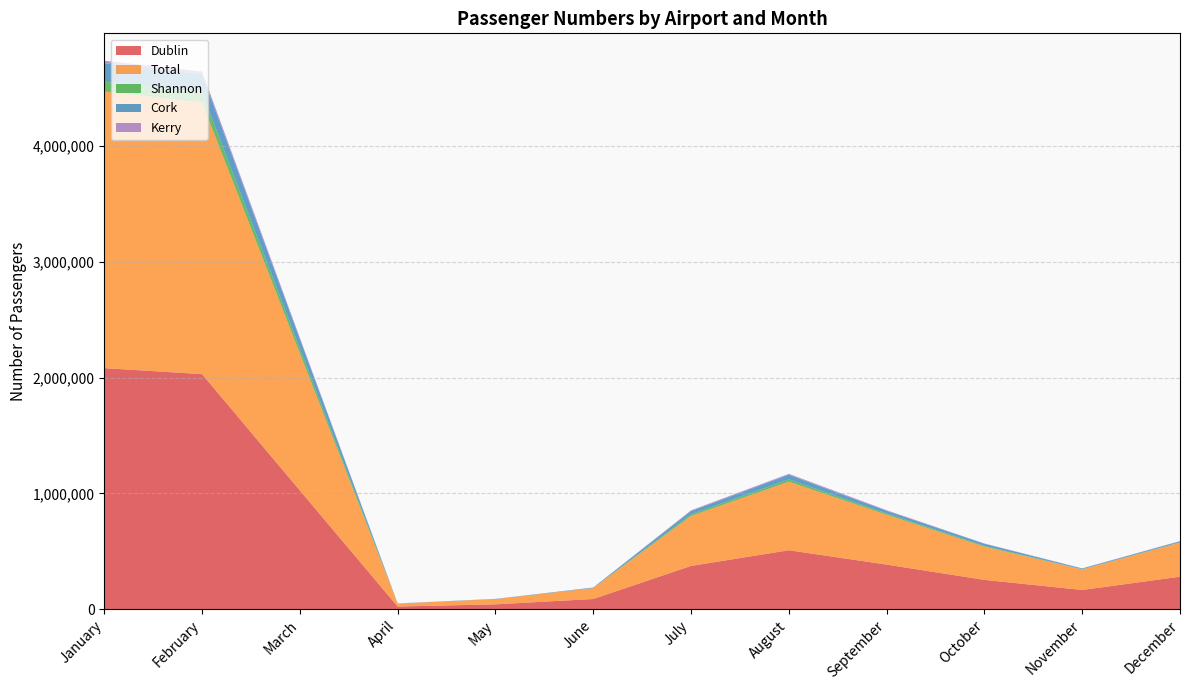

Reading left to right, list all the values displayed in this chart.

Dublin: 2082481	2030643	1026004	23951	42661	88980	374443	509910	386058	253972	166835	281302
Total: 2388377	2344526	1183574	25286	45013	94100	431281	591776	430627	286546	177451	295122
Shannon: 85974	86800	43454	85	17	18	14607	19871	11027	8011	1823	2247
Cork: 158078	159121	80188	1140	2116	4623	27631	39951	22705	16714	6108	8639
Kerry: 21572	22699	11492	110	219	479	6528	8337	5103	3188	1342	1890